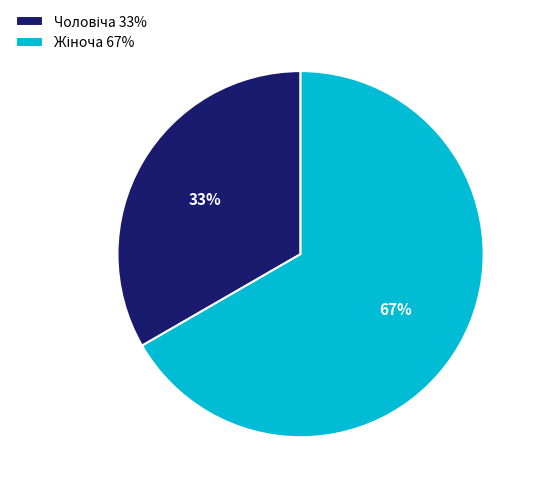

Is there any slice that represents more than half of the pie?

Yes